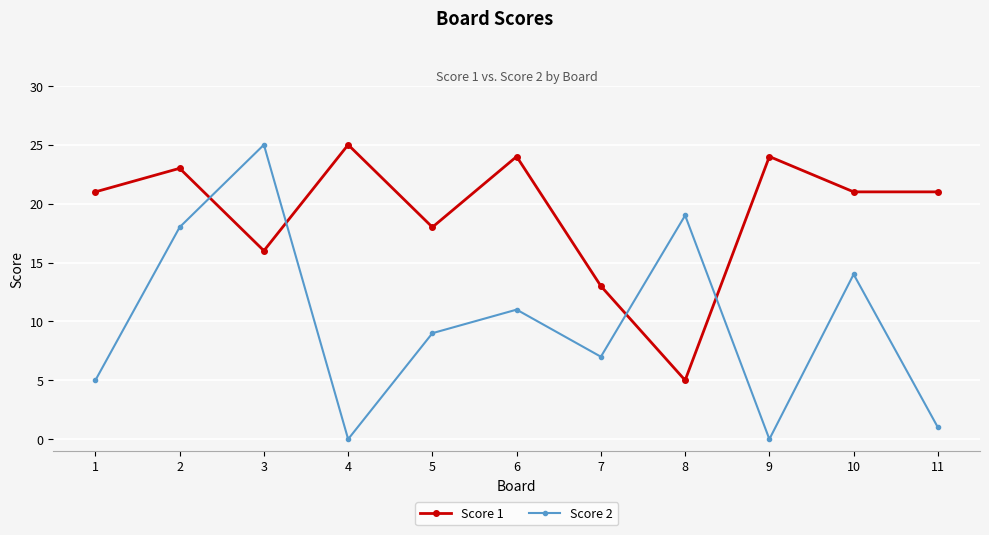

After their last crossing, which series has the higher values: Score 2 or Score 1?

Score 1